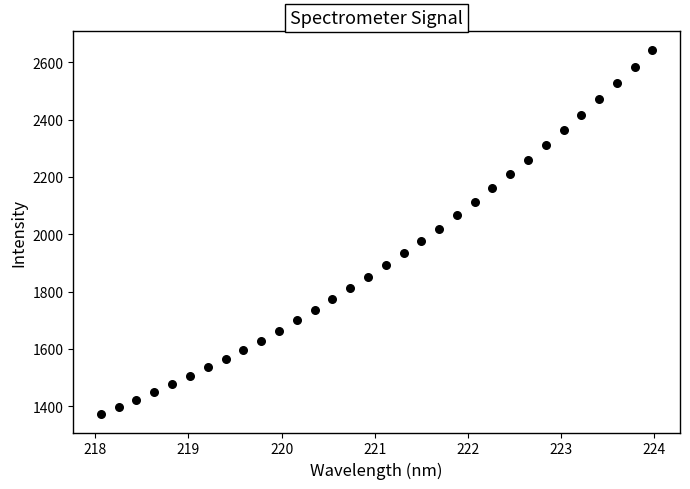

What is the range of X values (max minus min)?

5.9